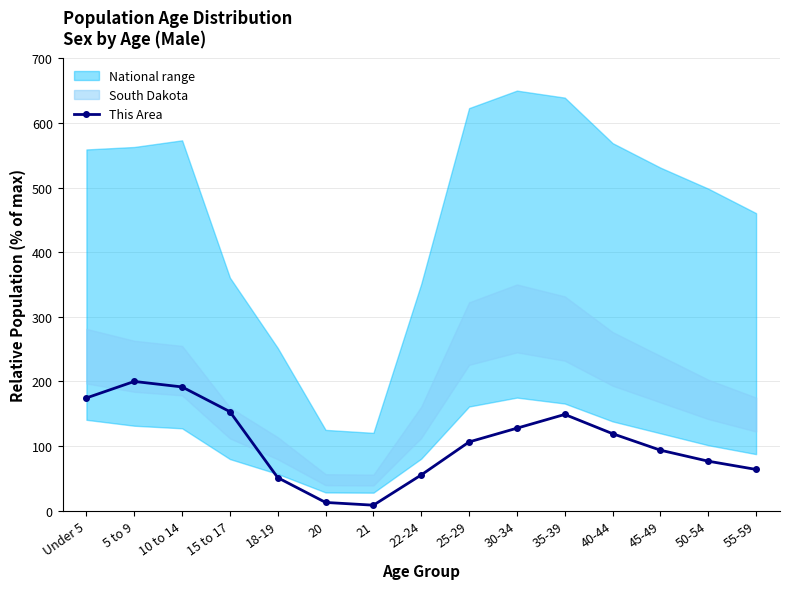

What is the difference between the maximum and minimum values?

191.5